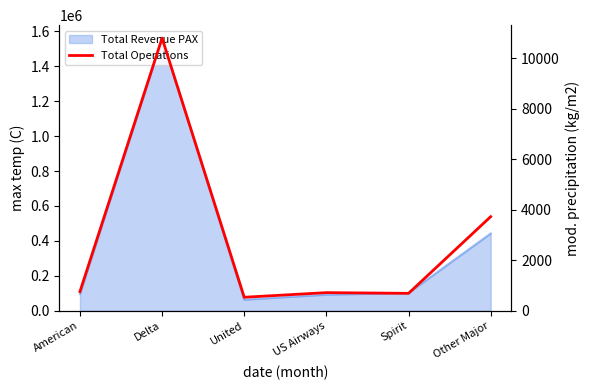

What is the label of the 6th point from the right?

American